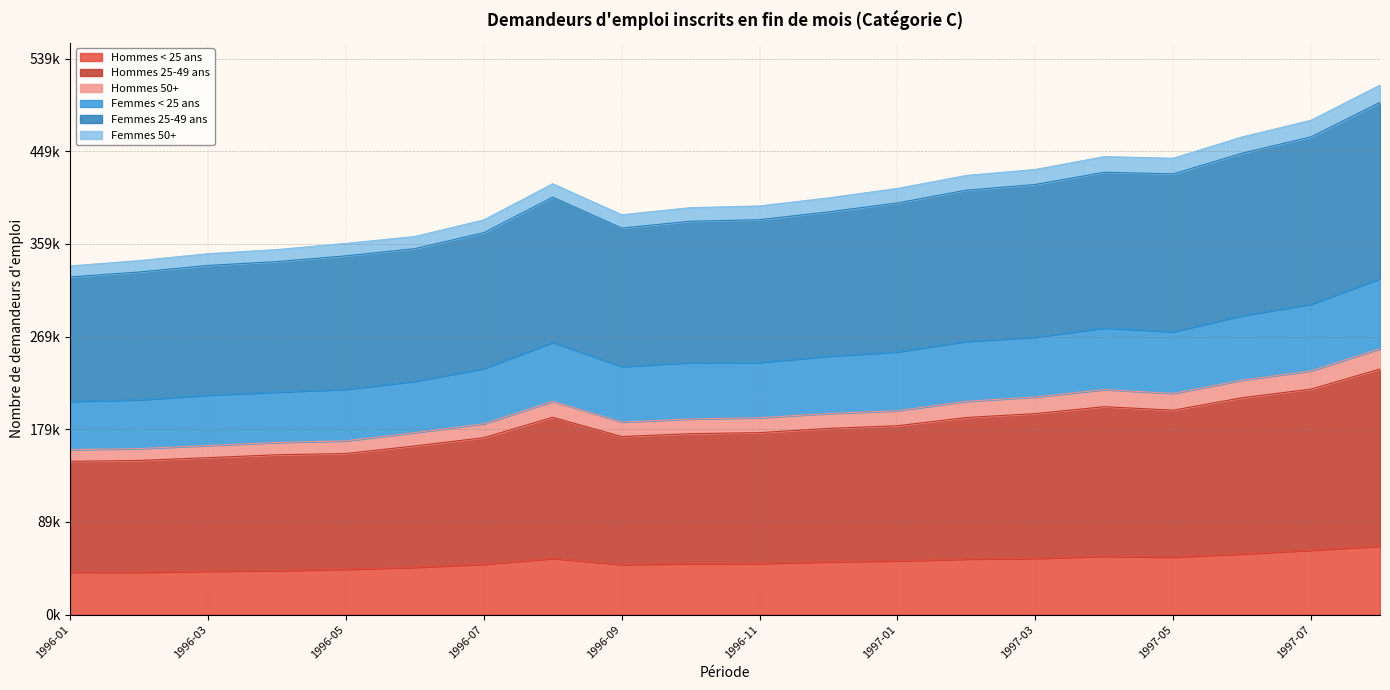

True or false: Femmes 25-49 ans and Femmes < 25 ans cross at least once.

False